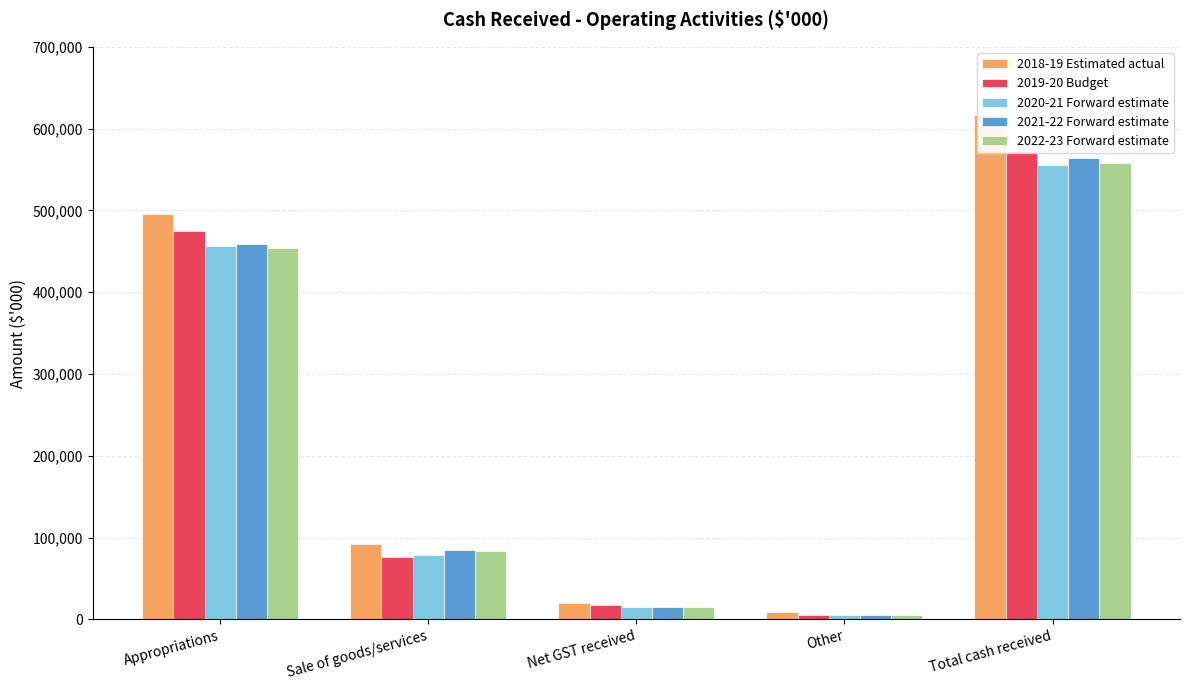

How many values in the 2020-21 Forward estimate series are below 78406?

2